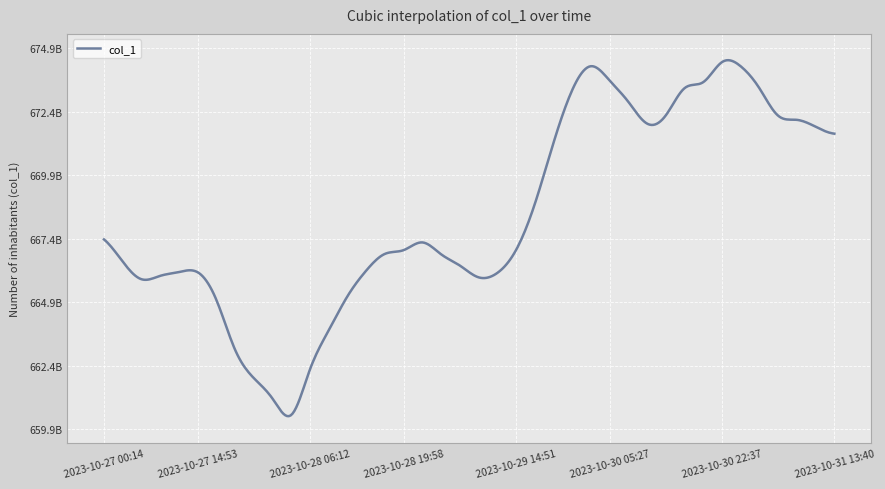

Is this an area chart (filled region under the line)?

No